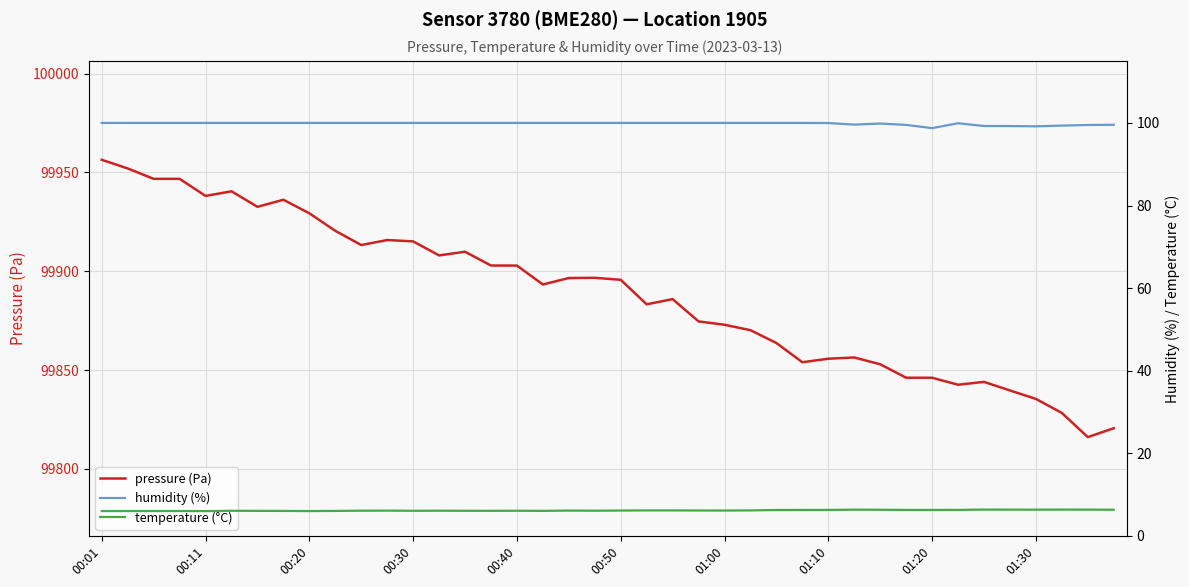

What is the highest value of the pressure (Pa) series?

99956.4